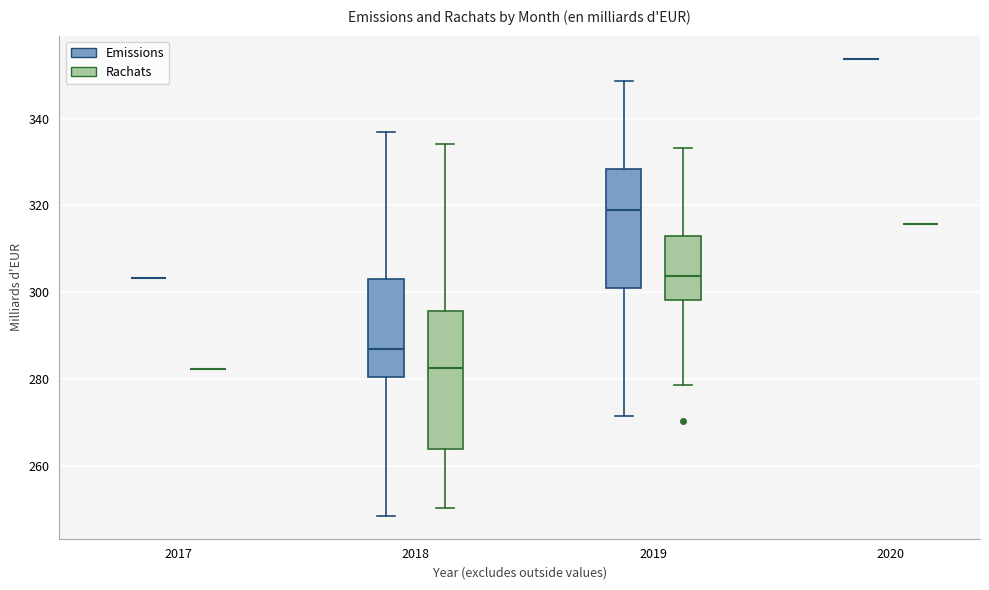

Reading left to right, read every box against the y-axis: the position of its median line, the range the box covers, and the ends of its whiskers. The values are not printed on the chart, so give them approximately, as read against the axis.

2017 (Emissions): box collapsed to a line at 304, whiskers 304 to 304
2017 (Rachats): box collapsed to a line at 282, whiskers 282 to 282
2018 (Emissions): median 286, box 280 to 304, whiskers 248 to 336
2018 (Rachats): median 282, box 264 to 296, whiskers 250 to 334
2019 (Emissions): median 318, box 300 to 328, whiskers 272 to 348
2019 (Rachats): median 304, box 298 to 312, whiskers 278 to 334
2020 (Emissions): box collapsed to a line at 354, whiskers 354 to 354
2020 (Rachats): box collapsed to a line at 316, whiskers 316 to 316